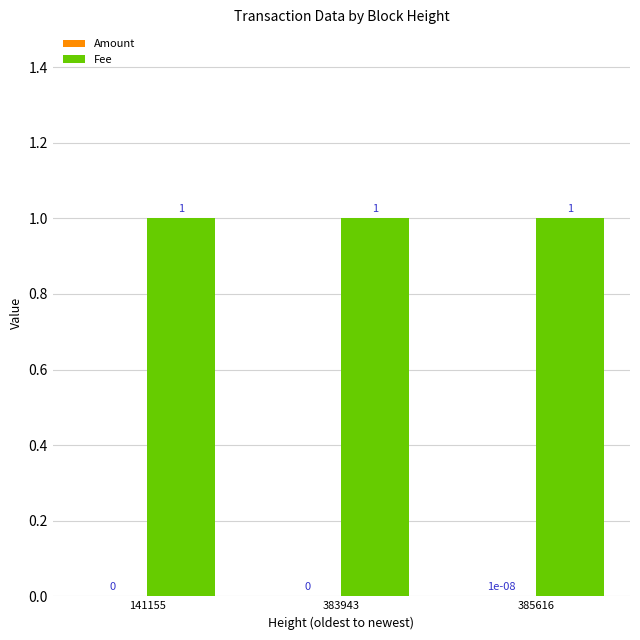

The Fee series shows 1.0 at 141155. True or false?

True